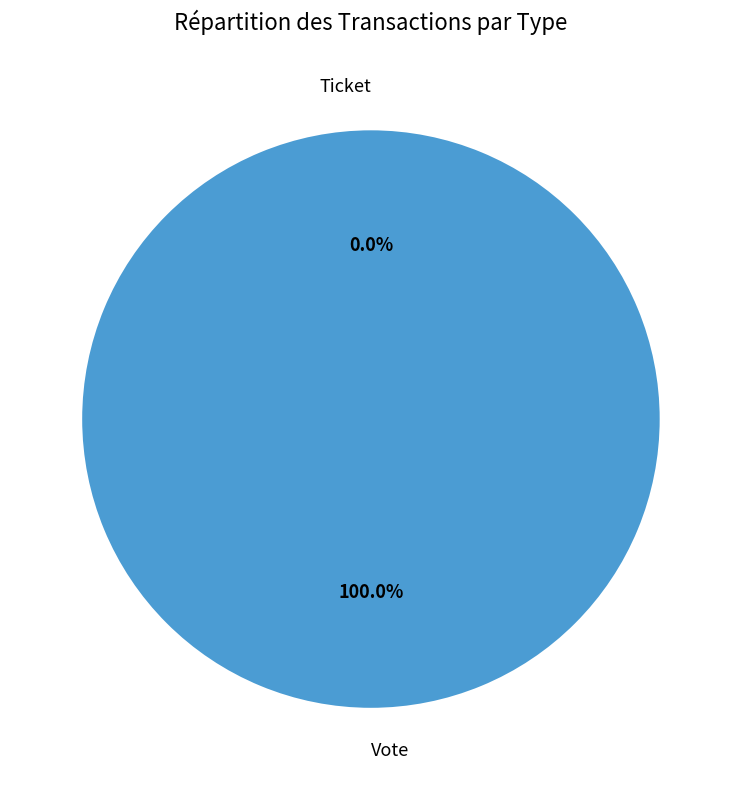

To the nearest percent, what is the difference between the Ticket and Vote slice percentages?

100%